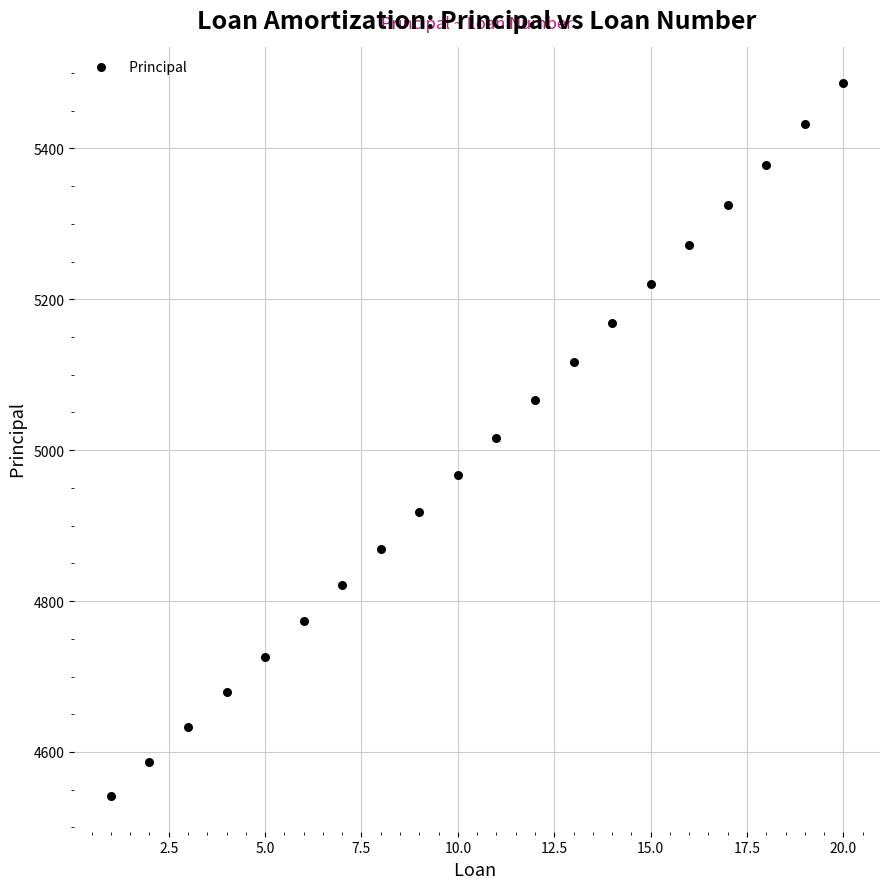

What is the range of Y values (max minus min)?

945.1